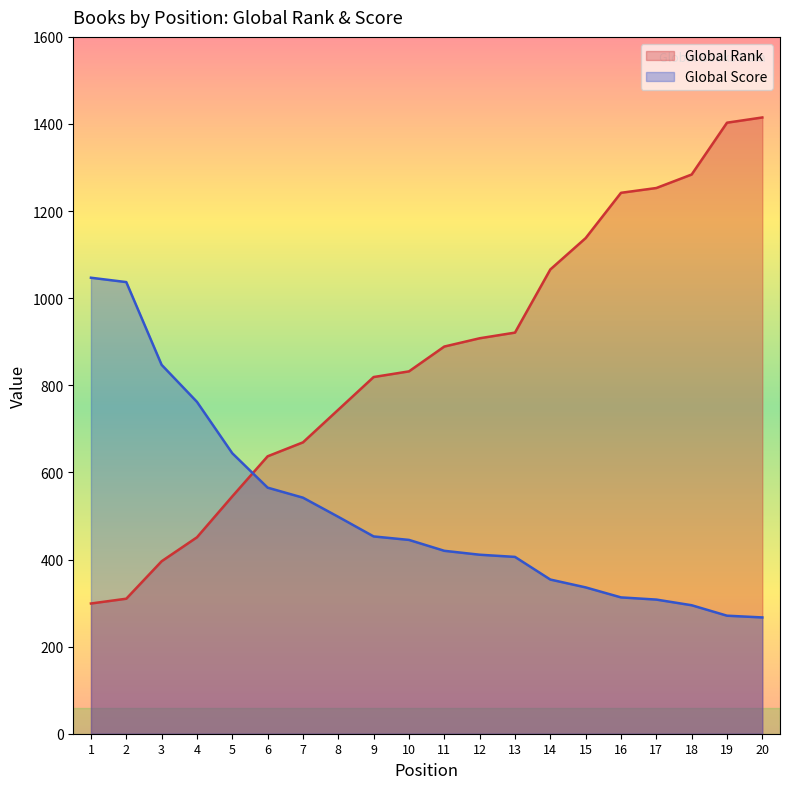

Which series ends up on top after the final intersection of Global Score and Global Rank?

Global Rank